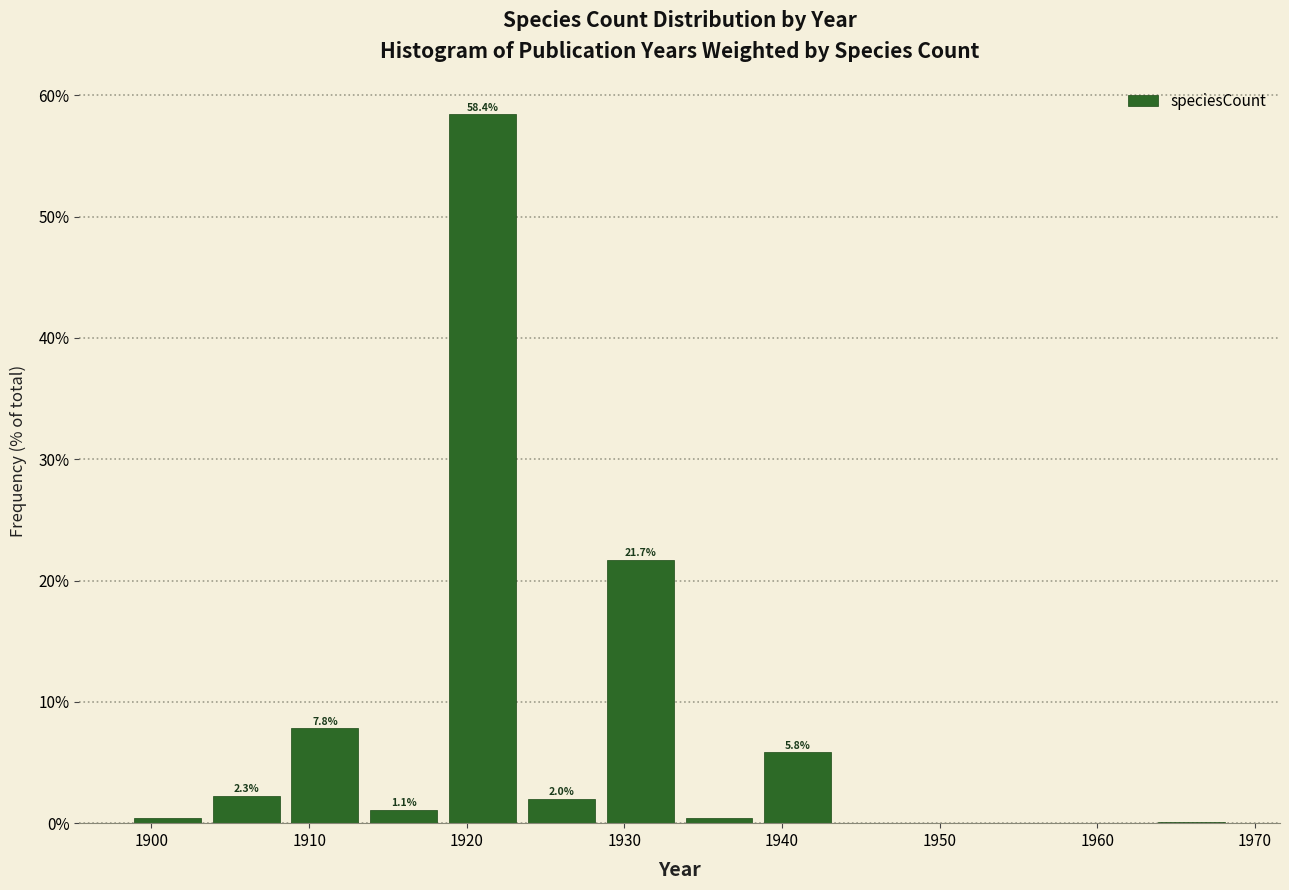

Which range on the x-axis has the tallest bar?

1918.5 to 1923.5